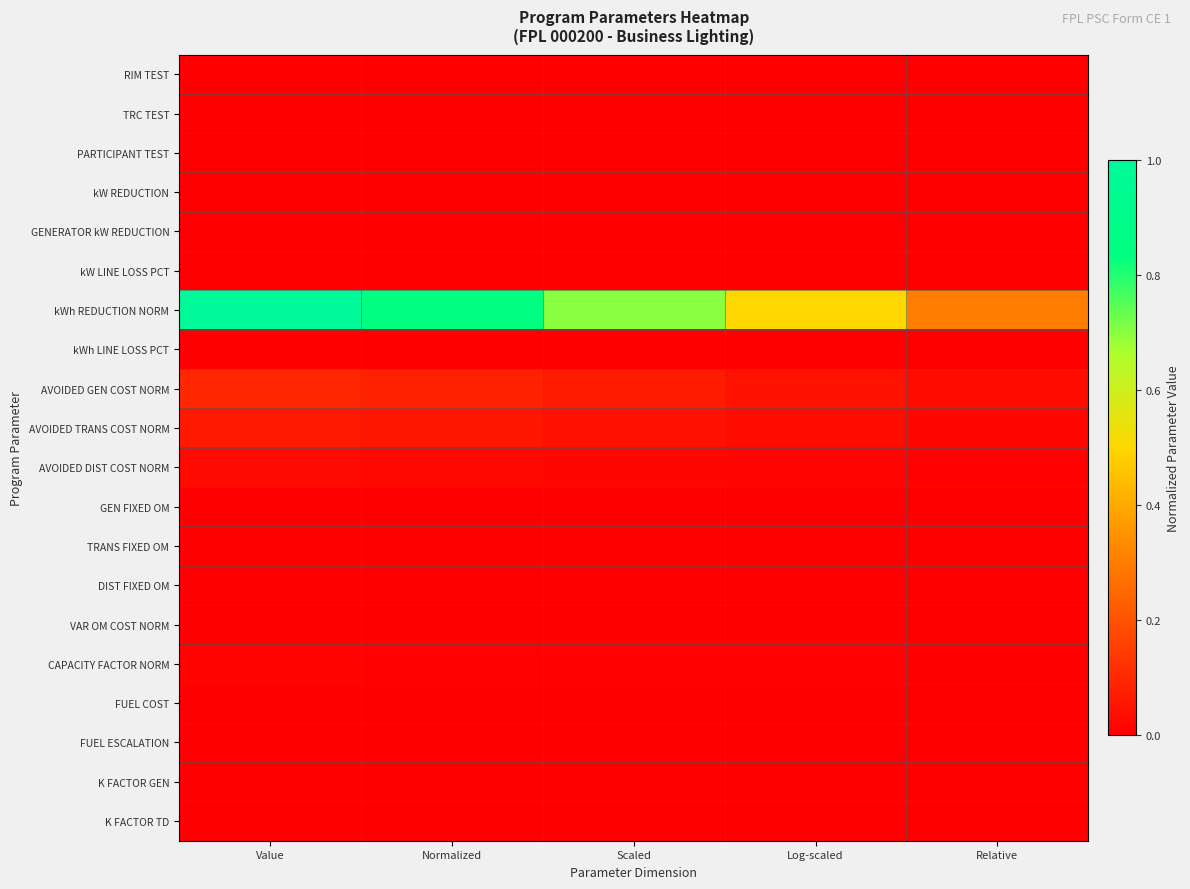

Which series has the largest range (max minus min)?

kWh REDUCTION NORM